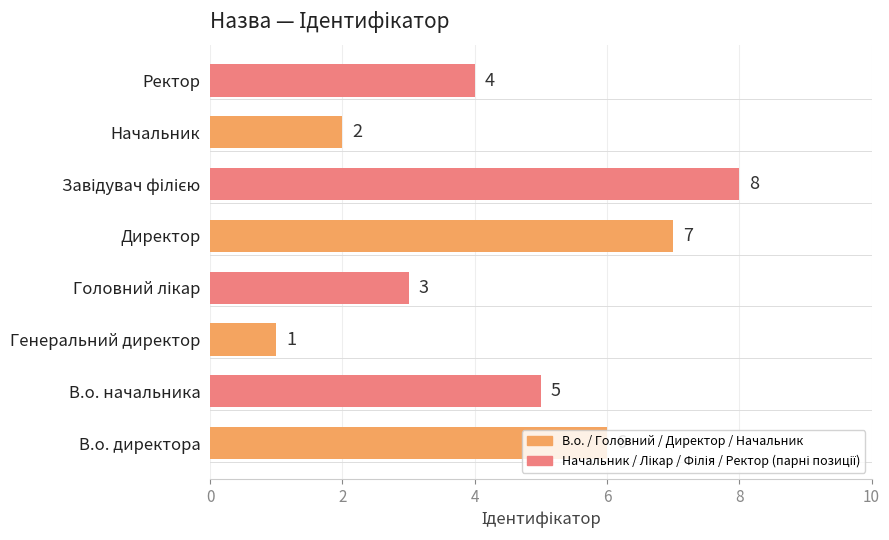

Are the bars grouped side by side (vs. stacked)?

No